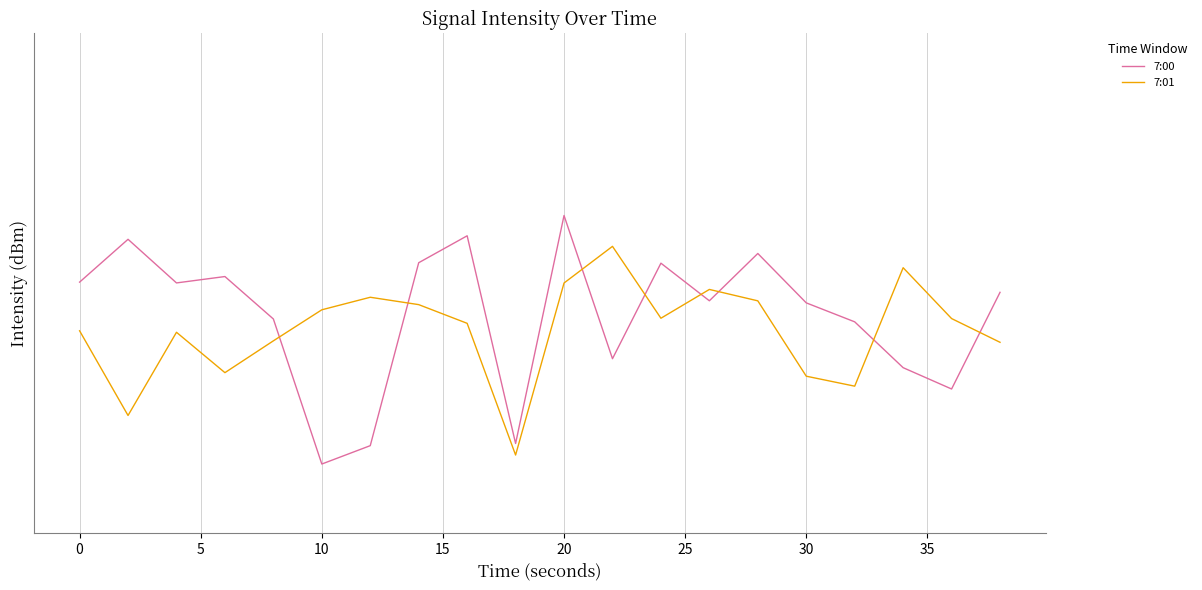

How many values in the 7:01 series exceed -131?

8